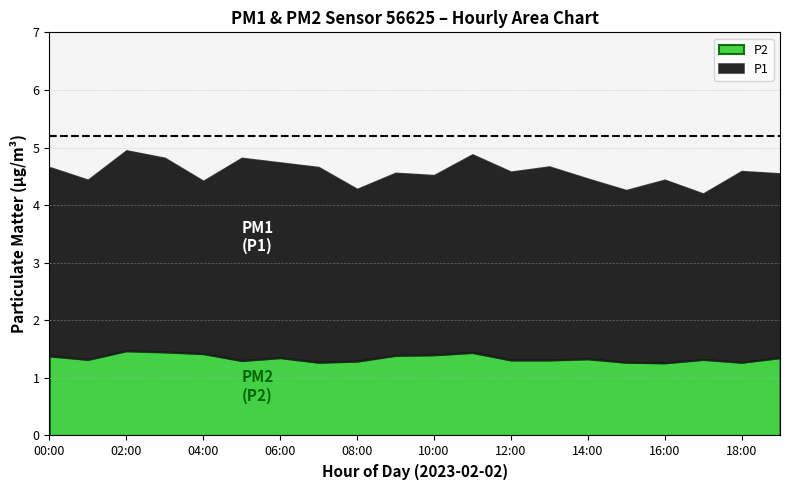

The value of P1 at 00:00 is 2.1. True or false?

False